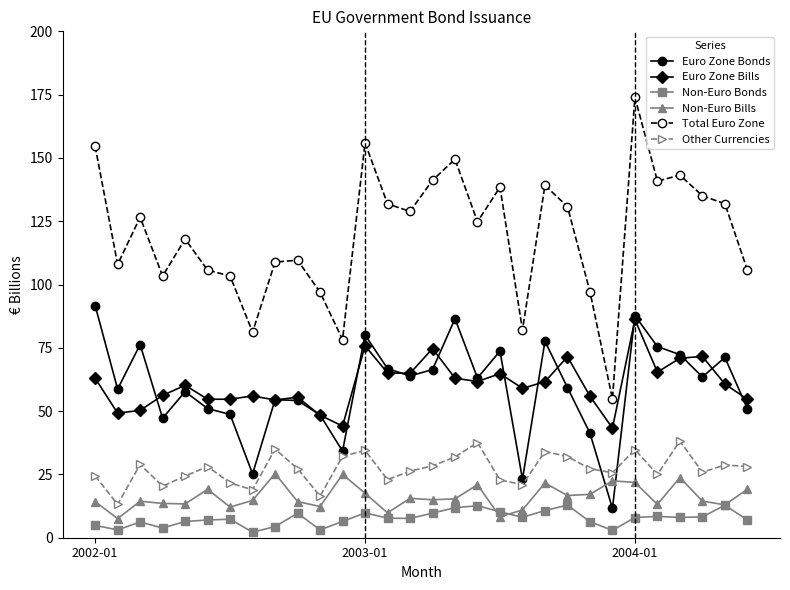

Which series has the largest total across all categories?

Total Euro Zone